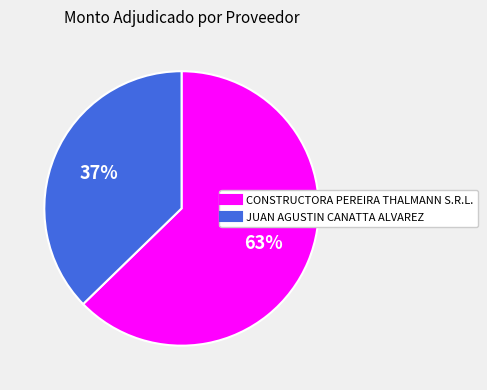

Does CONSTRUCTORA PEREIRA THALMANN S.R.L. represent more than half of the total?

Yes